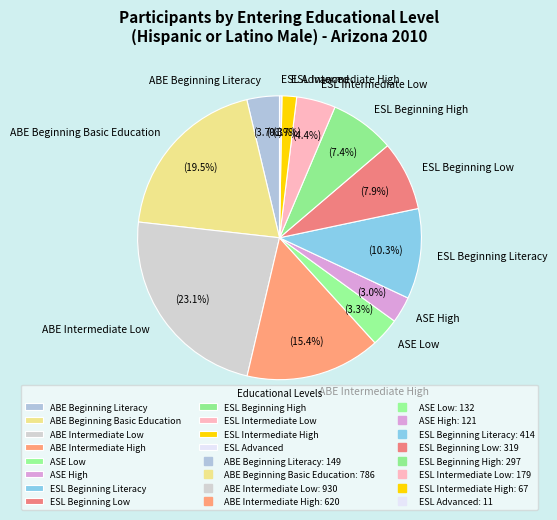

The ABE Intermediate High slice represents 15% of the pie. True or false?

True